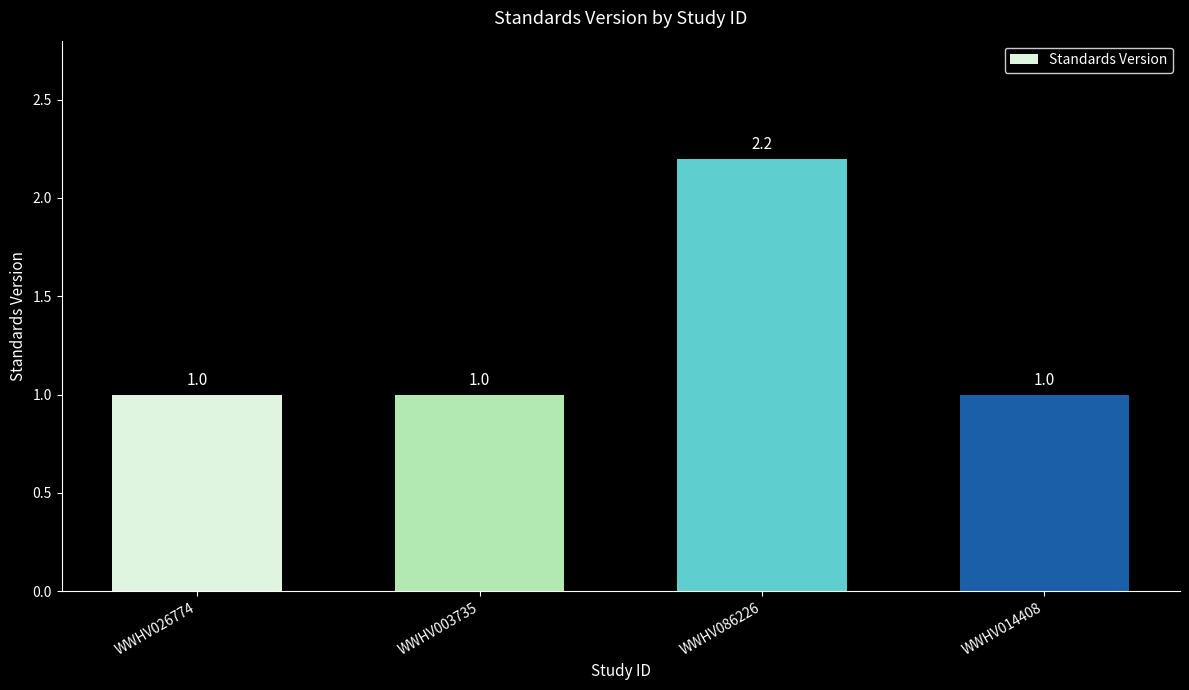

At which category does the chart reach its peak across all series?

WWHV086226